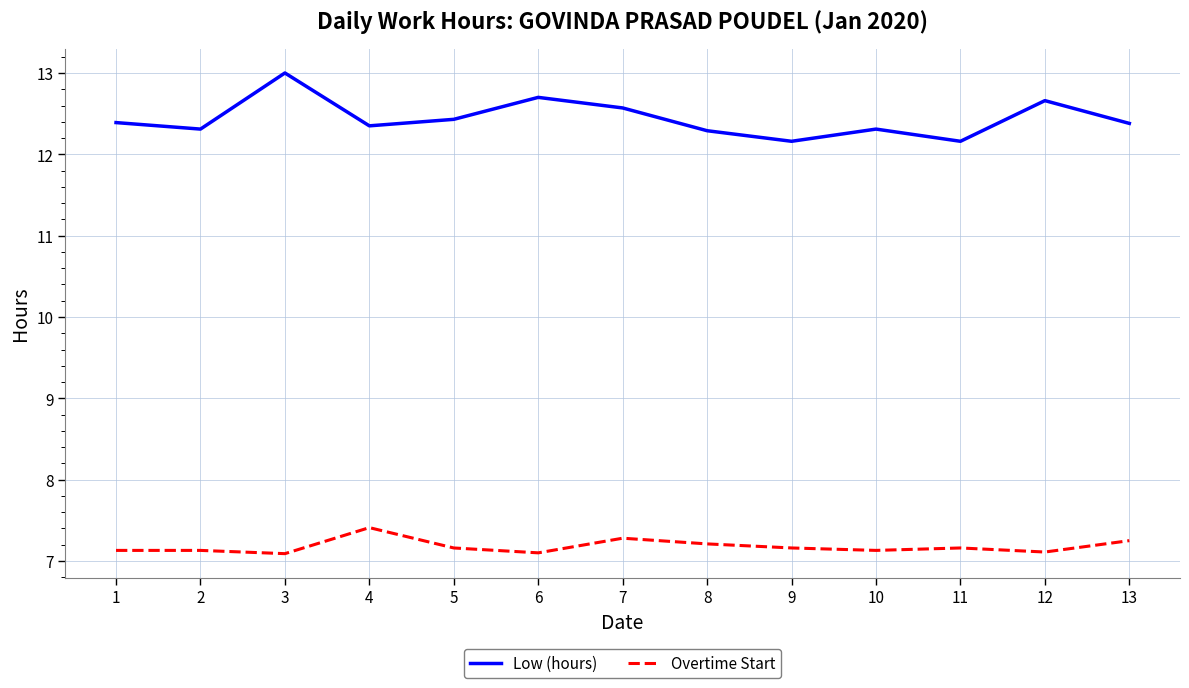

True or false: Low (hours) has a value of 12.3 at 4.

True